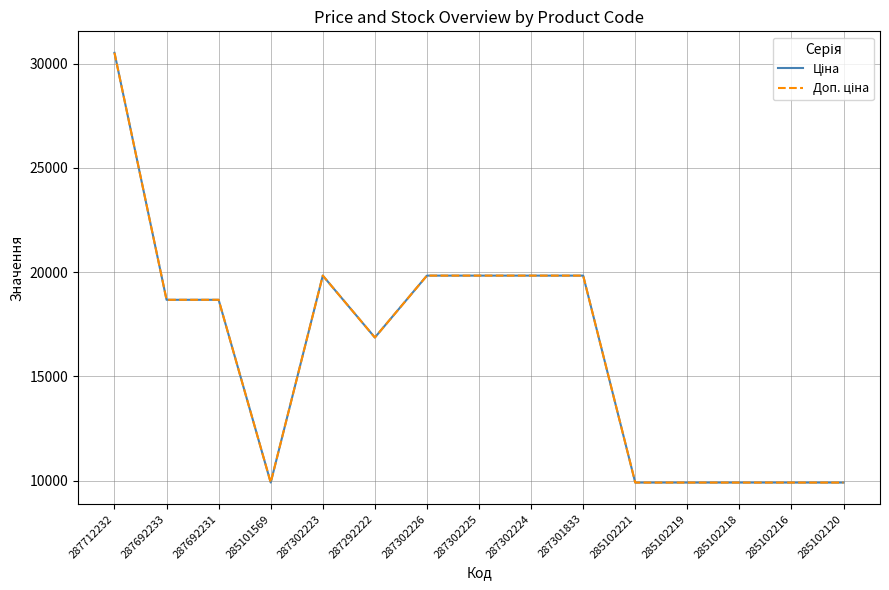

True or false: Доп. ціна and Ціна intersect in this chart.

False